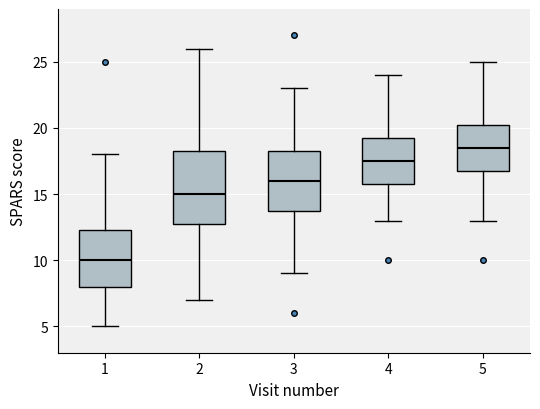

Comparing the boxes themselves (not the whiskers), which one is the tallest?

2